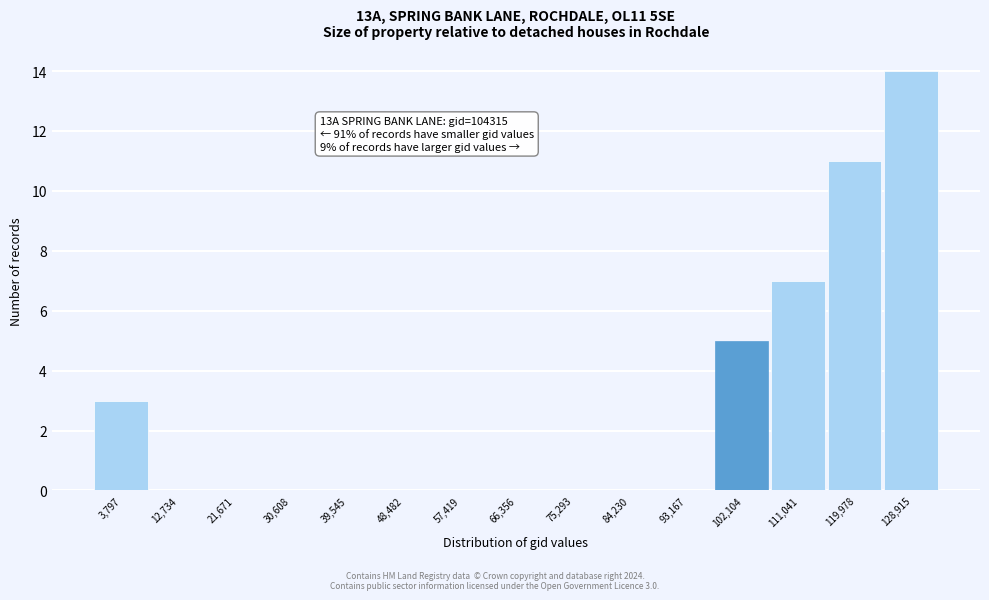

Reading left to right, transcribe all the data shown in this chart.

3,797=3	12,734=0	21,671=0	30,608=0	39,545=0	48,482=0	57,419=0	66,356=0	75,293=0	84,230=0	93,167=0	102,104=5	111,041=7	119,978=11	128,915=14